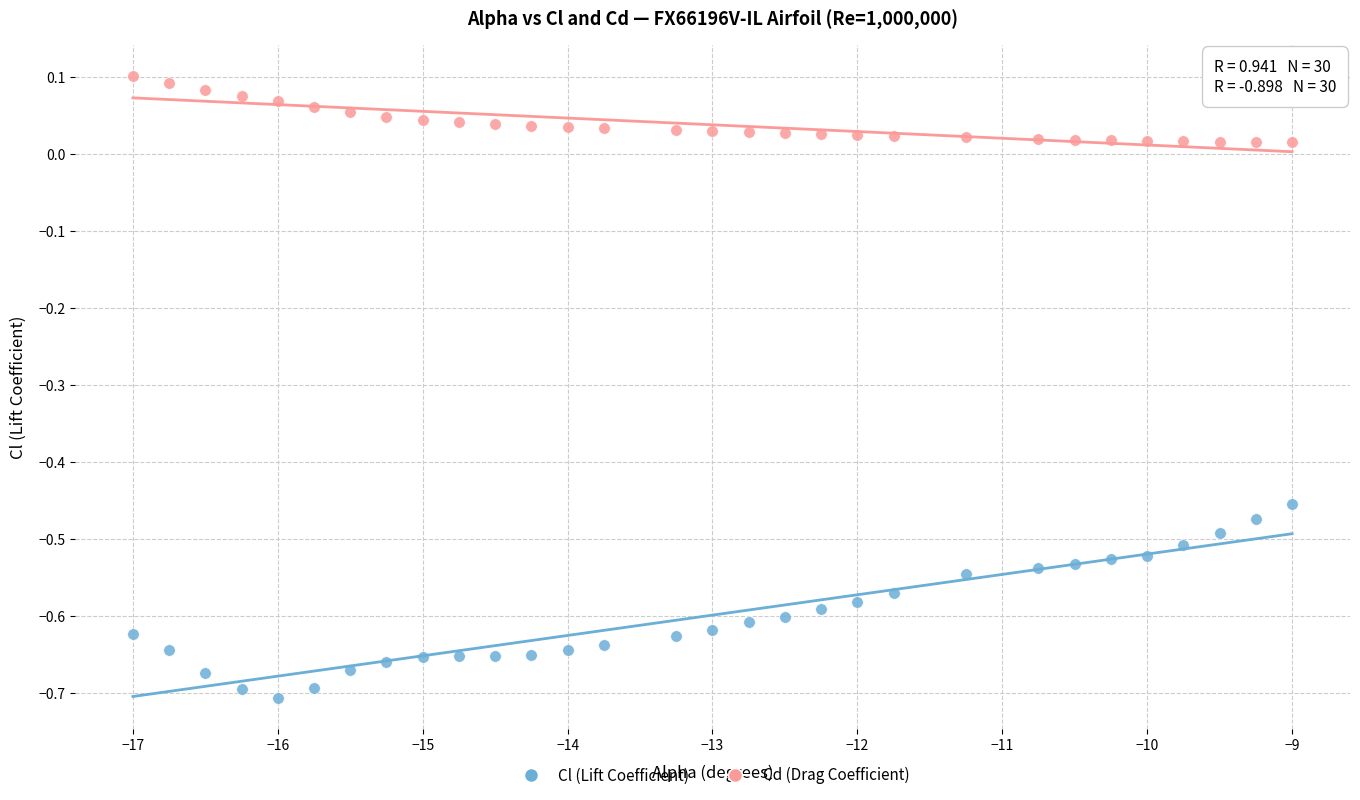

Which series contains the highest Y value?

Cd (Drag Coefficient)